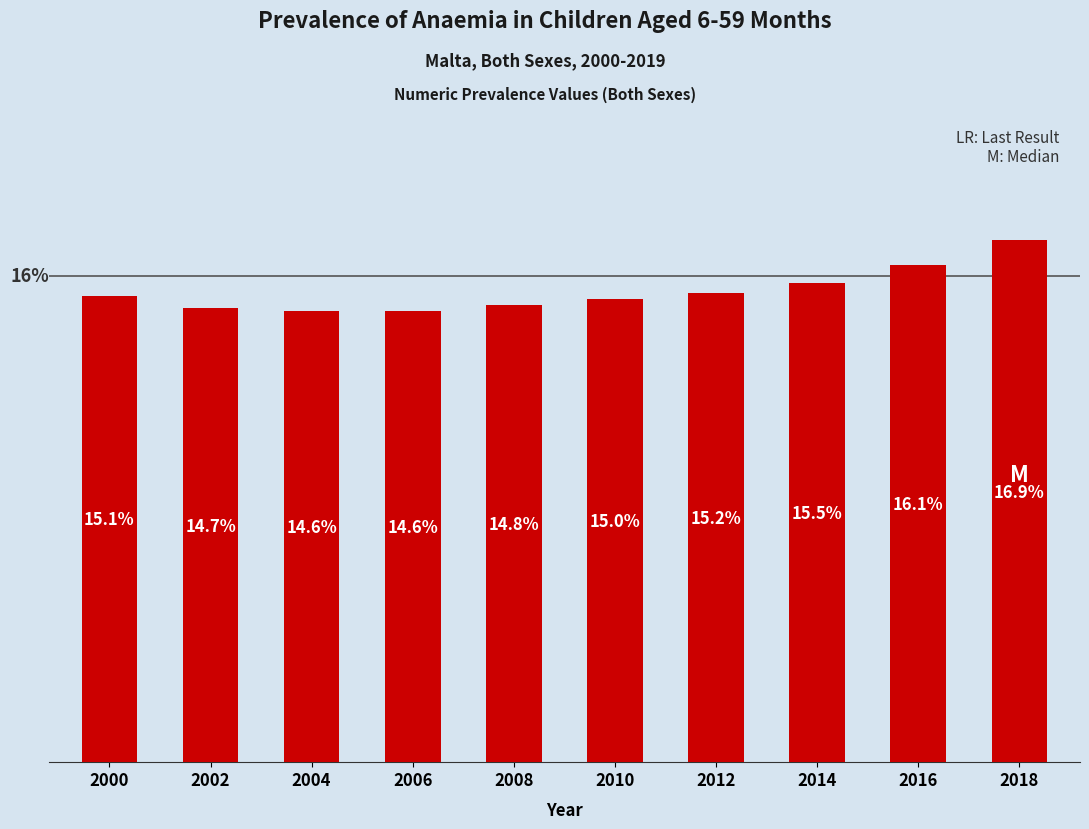

What is the change in value from 2012 to 2016?

+0.9